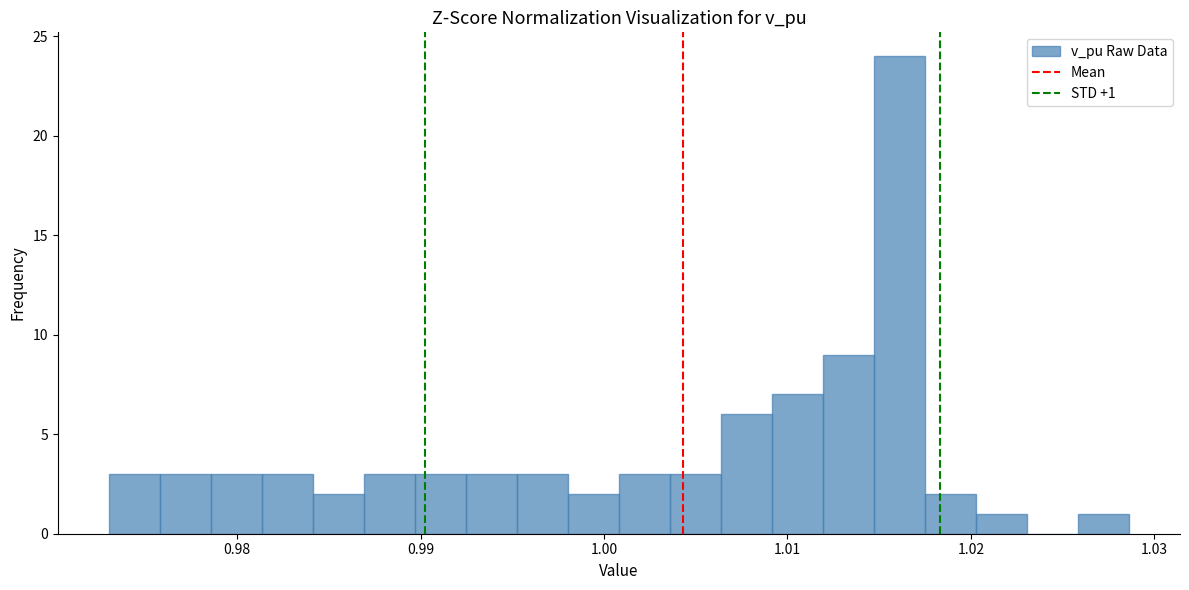

Read against the x-axis, roughly where is the centre of the tallest bar?

1.016